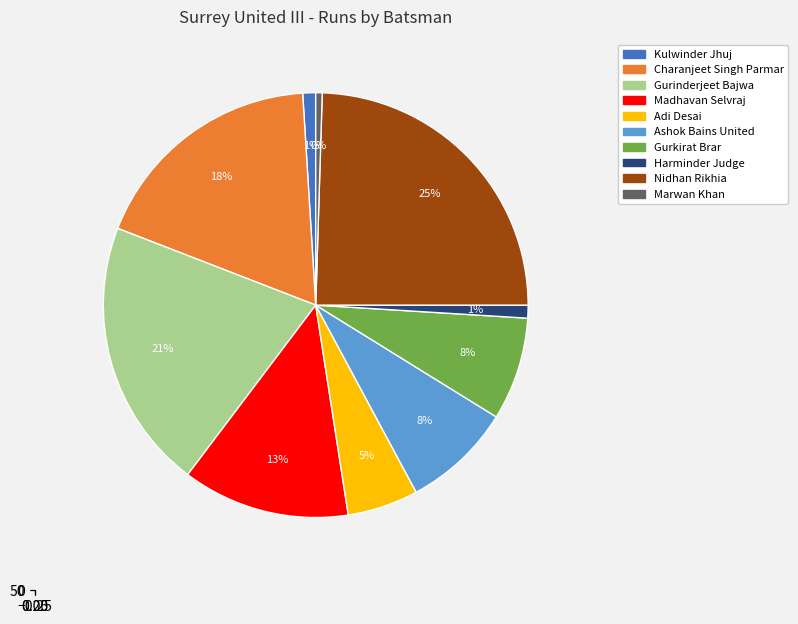

The Adi Desai slice represents 5% of the pie. True or false?

True